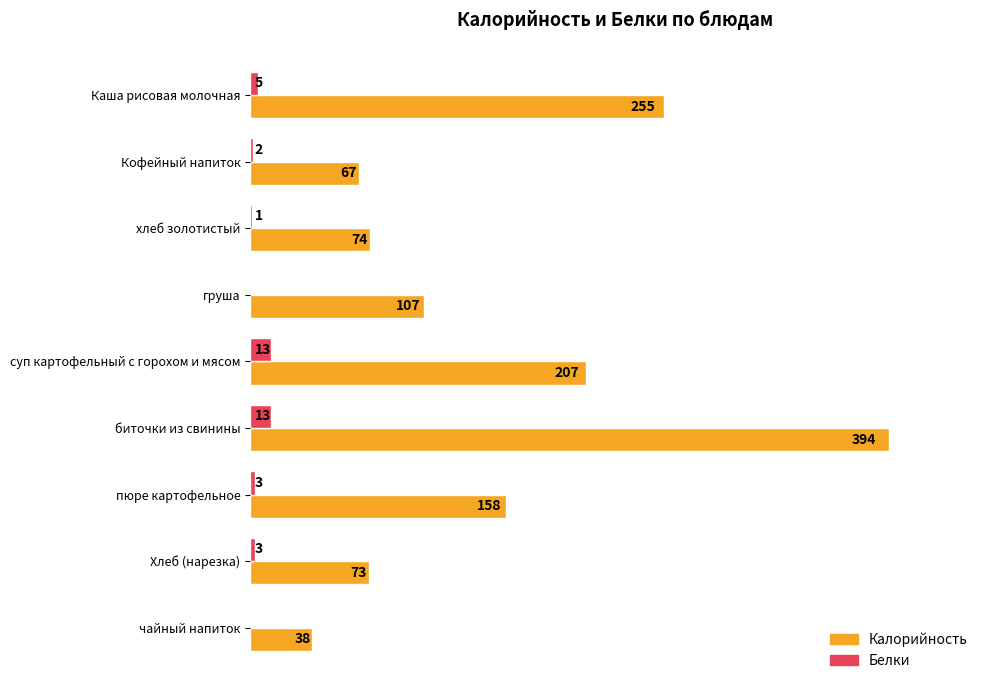

At which category is the sum across all series the highest?

биточки из свинины